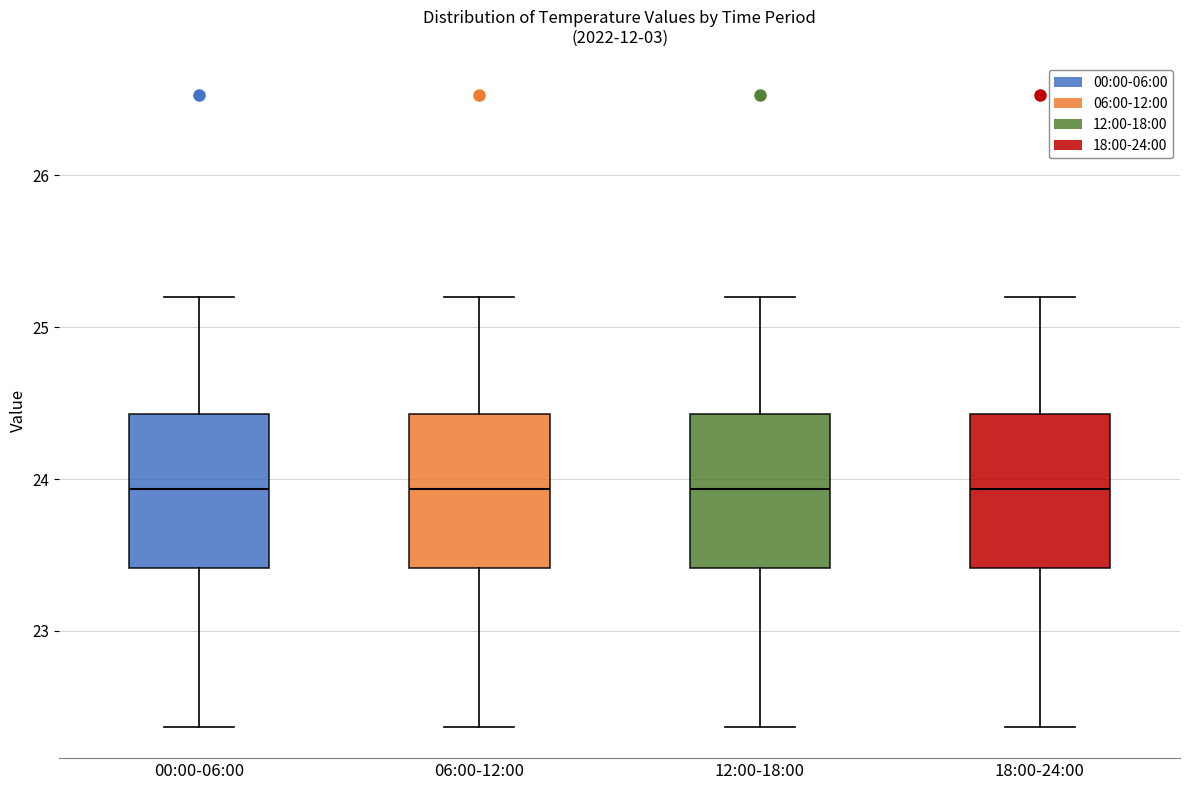

Reading left to right, transcribe this box plot: for each box, give where its median line is, the range the box spans, and where its two whiskers end, as read against the y-axis. The values are not printed on the chart, so give them approximately, as read against the axis.

00:00-06:00: median 23.9, box 23.4 to 24.4, whiskers 22.4 to 25.2
06:00-12:00: median 23.9, box 23.4 to 24.4, whiskers 22.4 to 25.2
12:00-18:00: median 23.9, box 23.4 to 24.4, whiskers 22.4 to 25.2
18:00-24:00: median 23.9, box 23.4 to 24.4, whiskers 22.4 to 25.2